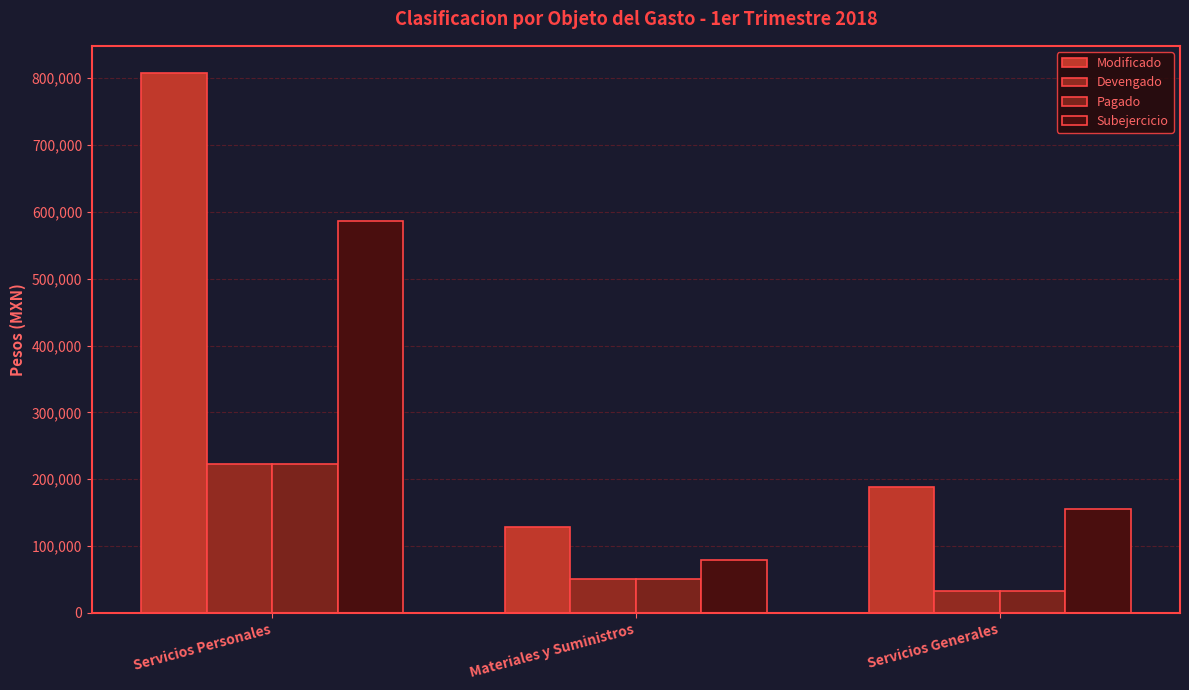

True or false: Subejercicio has a value of 140065 at Materiales y Suministros.

False